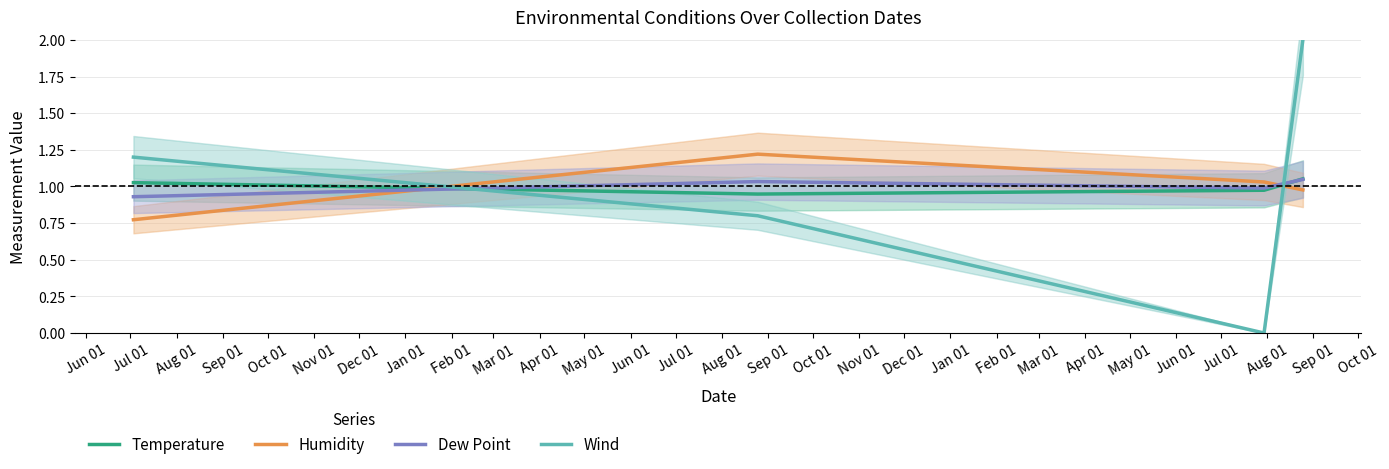

True or false: Wind has more than 0 points higher than both neighbors.

False